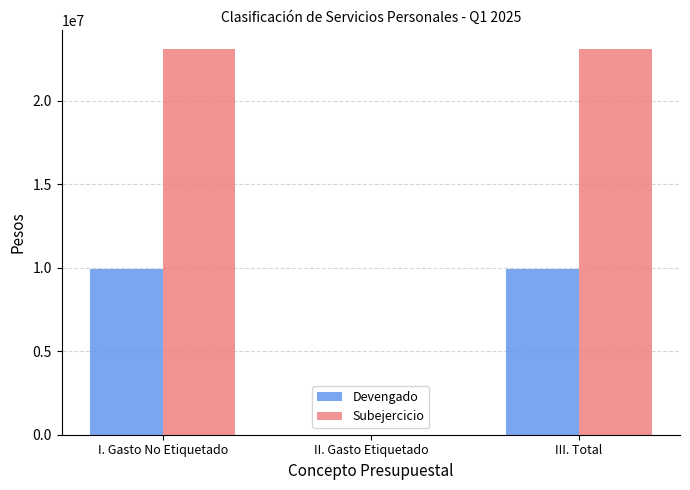

Is the value of Subejercicio at II. Gasto Etiquetado greater than the value of Devengado at I. Gasto No Etiquetado?

No